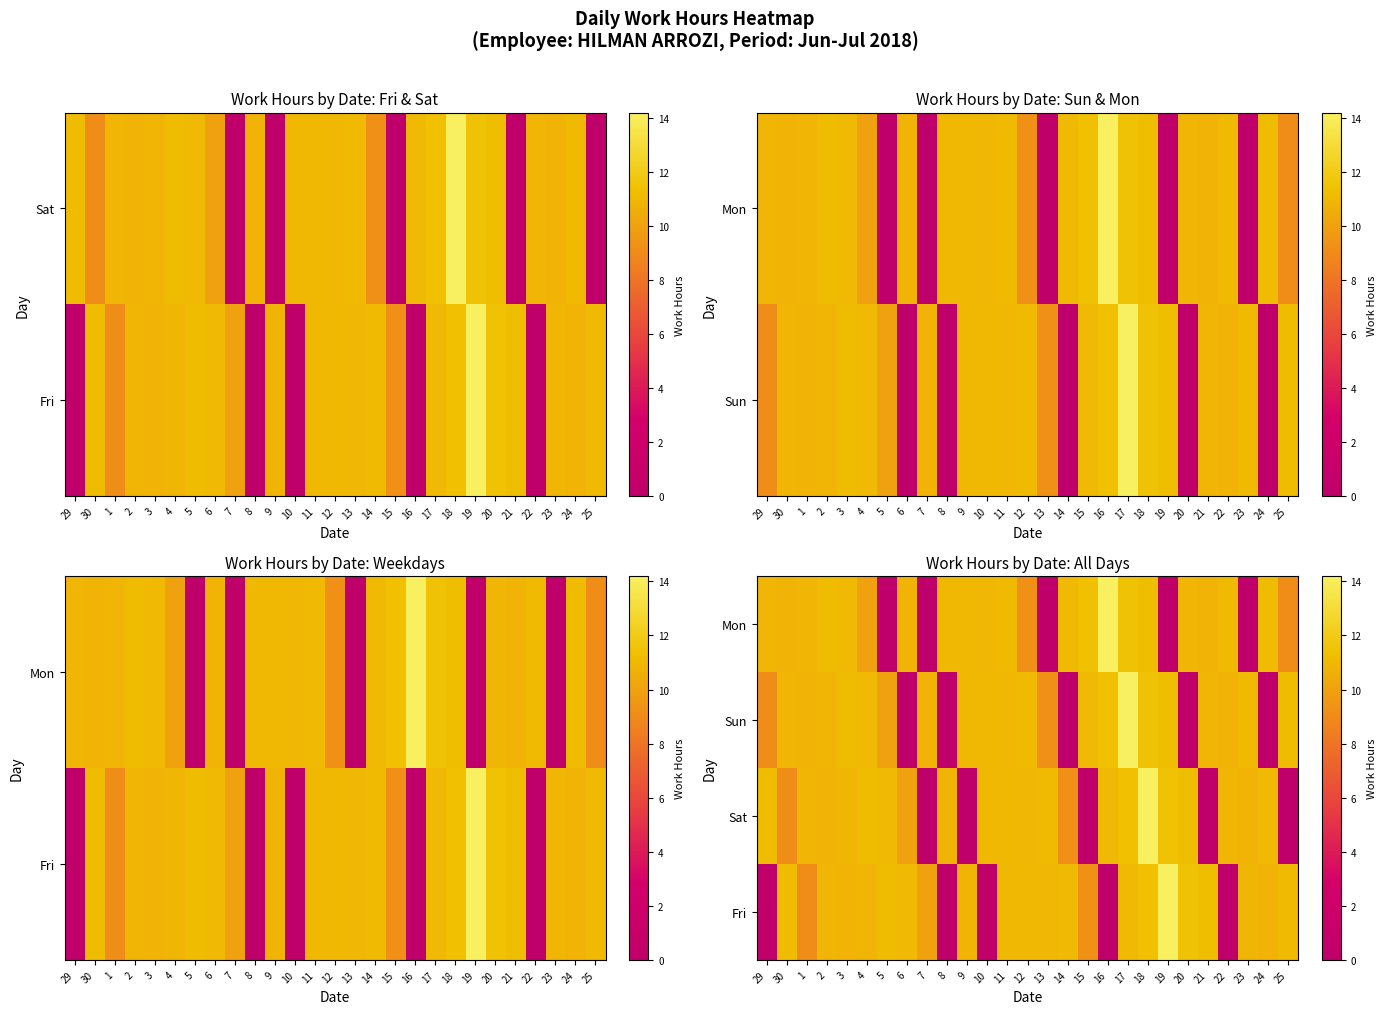

Which category has the lowest value across all series?

29